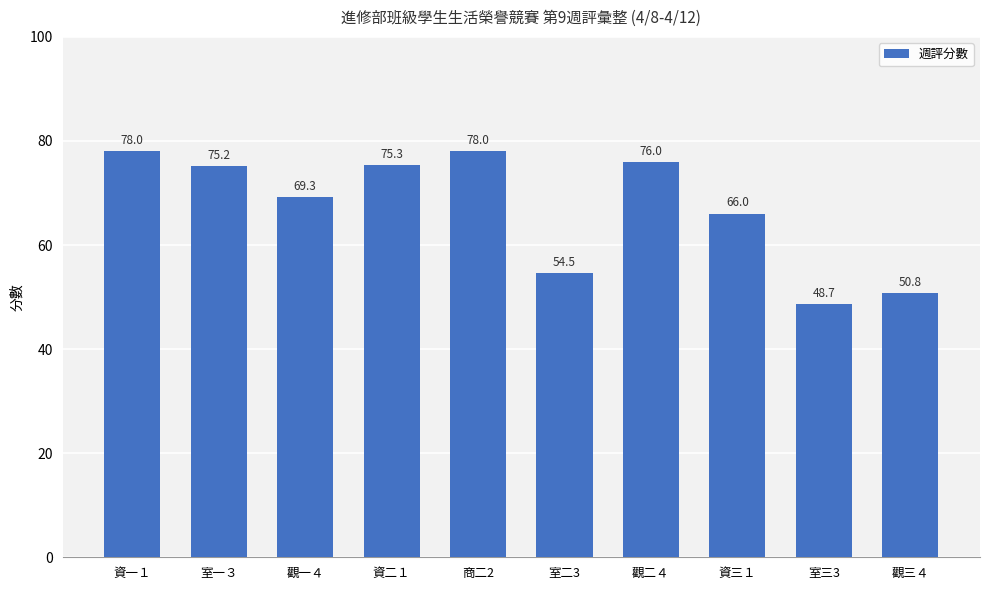

The value at 商二2 is 123.5. True or false?

False